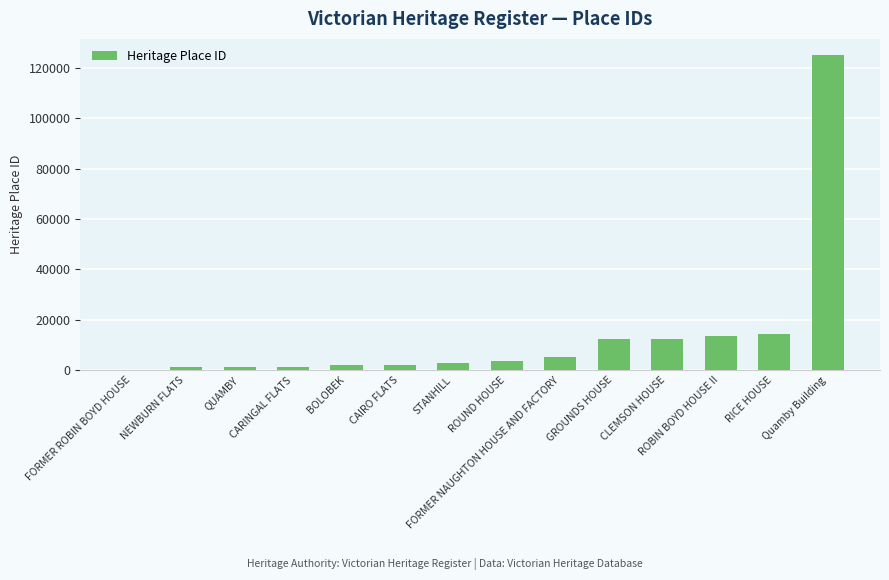

What is the maximum value shown in the chart?

125242